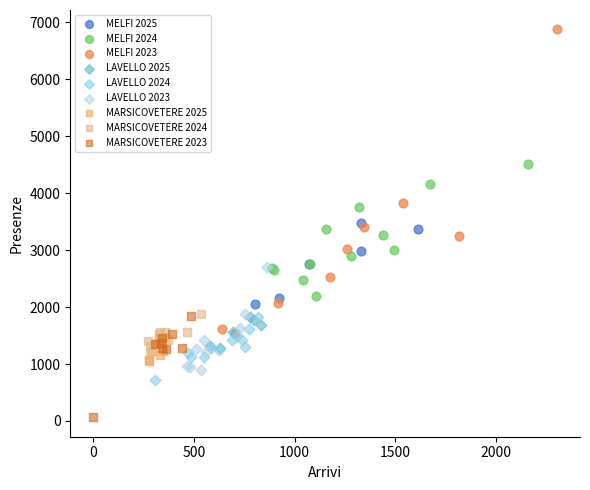

What are all the series names shown in the legend?

MELFI 2025, MELFI 2024, MELFI 2023, LAVELLO 2025, LAVELLO 2024, LAVELLO 2023, MARSICOVETERE 2025, MARSICOVETERE 2024, MARSICOVETERE 2023